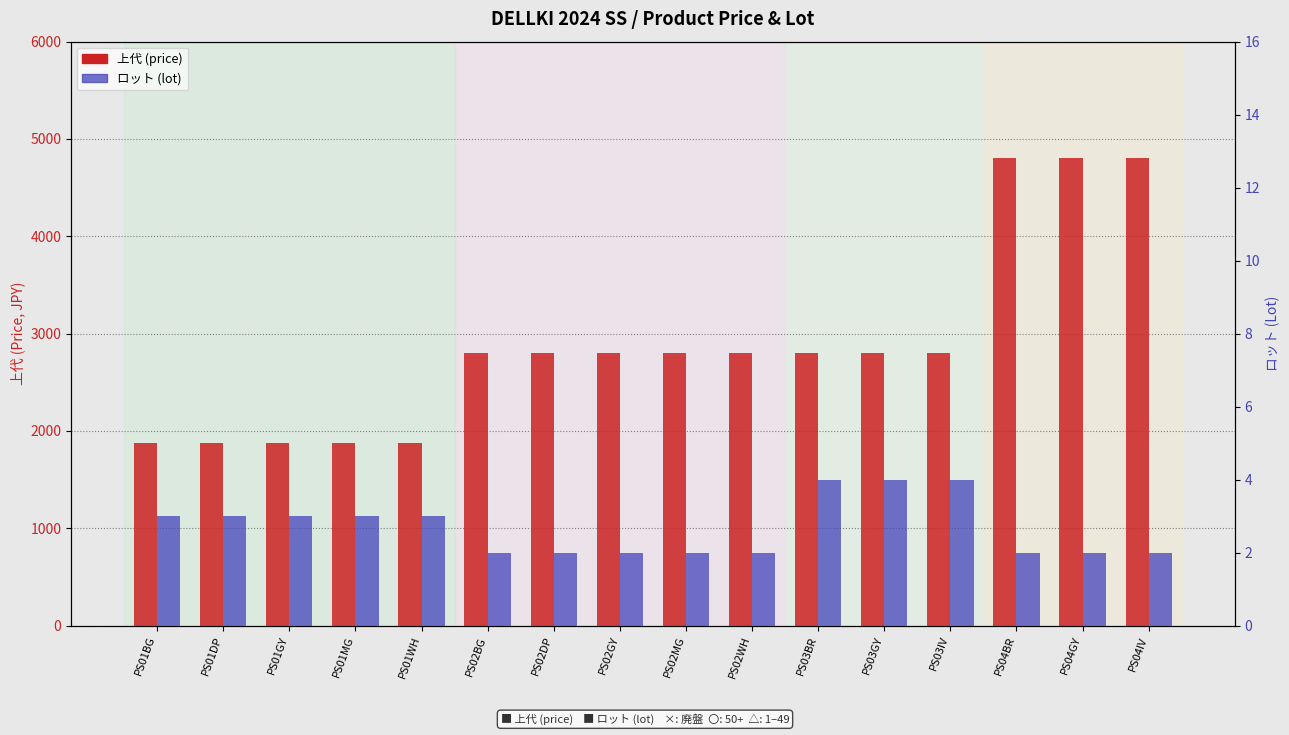

Which series has the widest spread of values?

上代 (price)